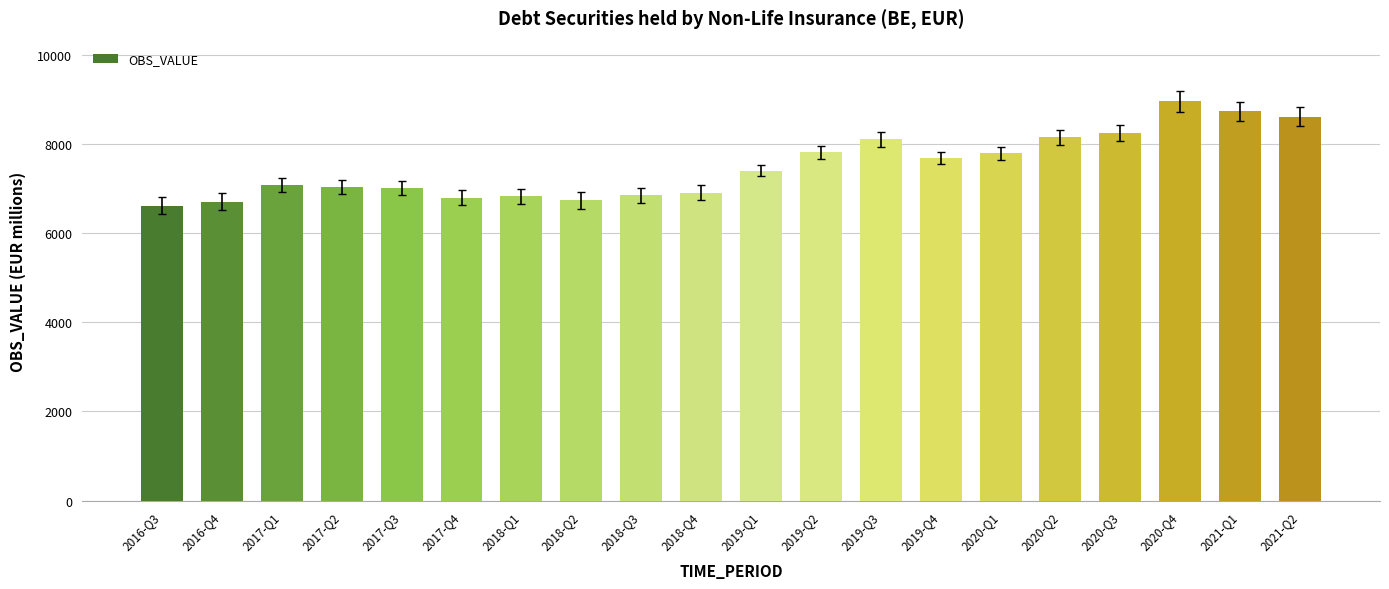

What is the difference between the values at 2017-Q2 and 2019-Q2?

784.7